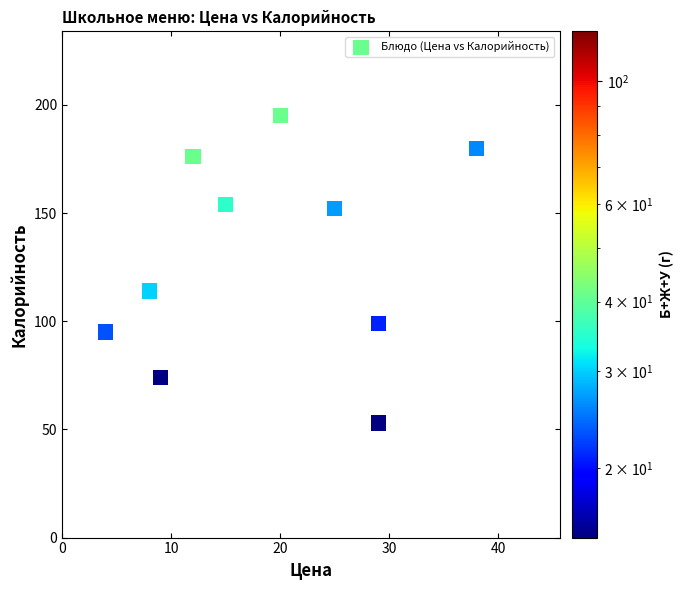

What Y value in the scatter plot is closest to 124?

114